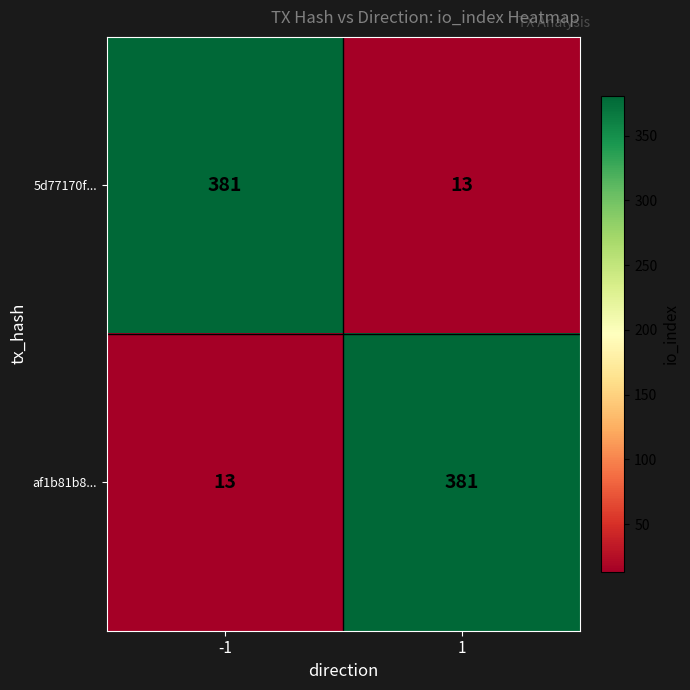

What is the total value across all series at 1?

394